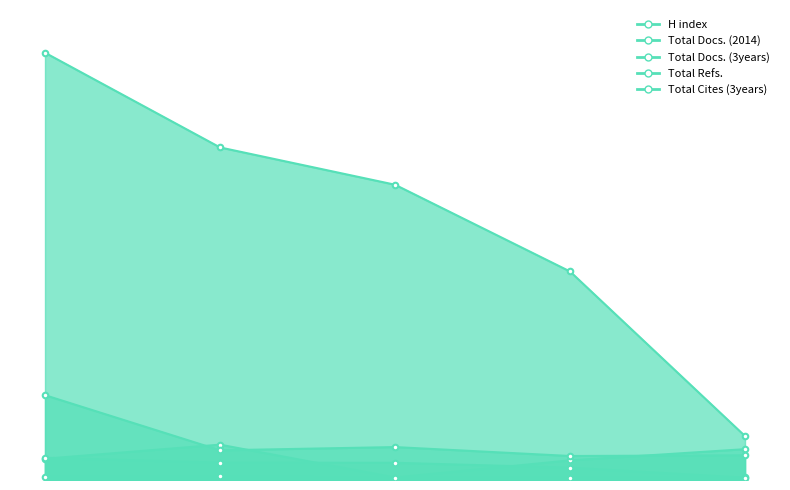

How many lines are shown in the chart?

5